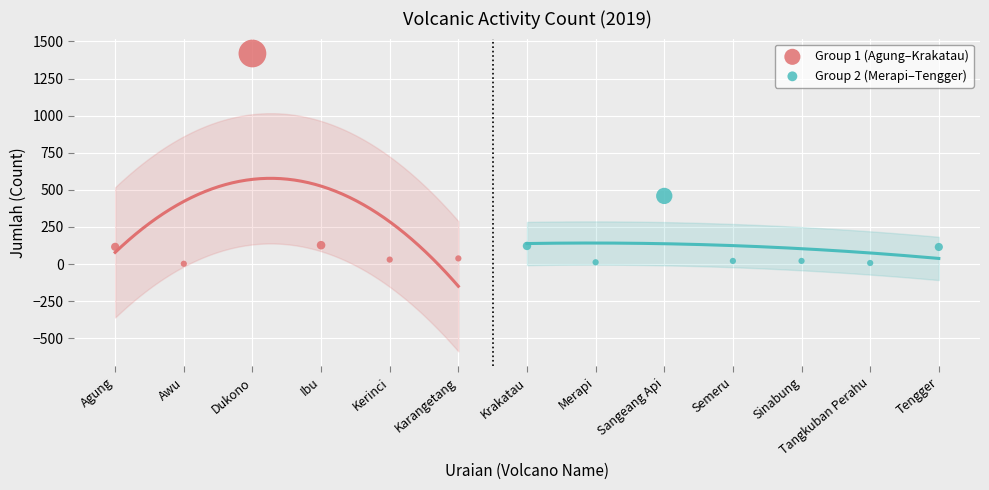

Which series contains the highest Y value?

Group 1 (Agung–Krakatau)